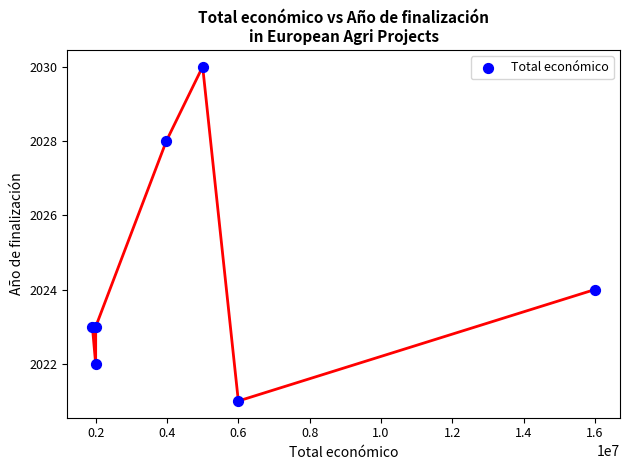

What Y value in the scatter plot is closest to 2025?

2024